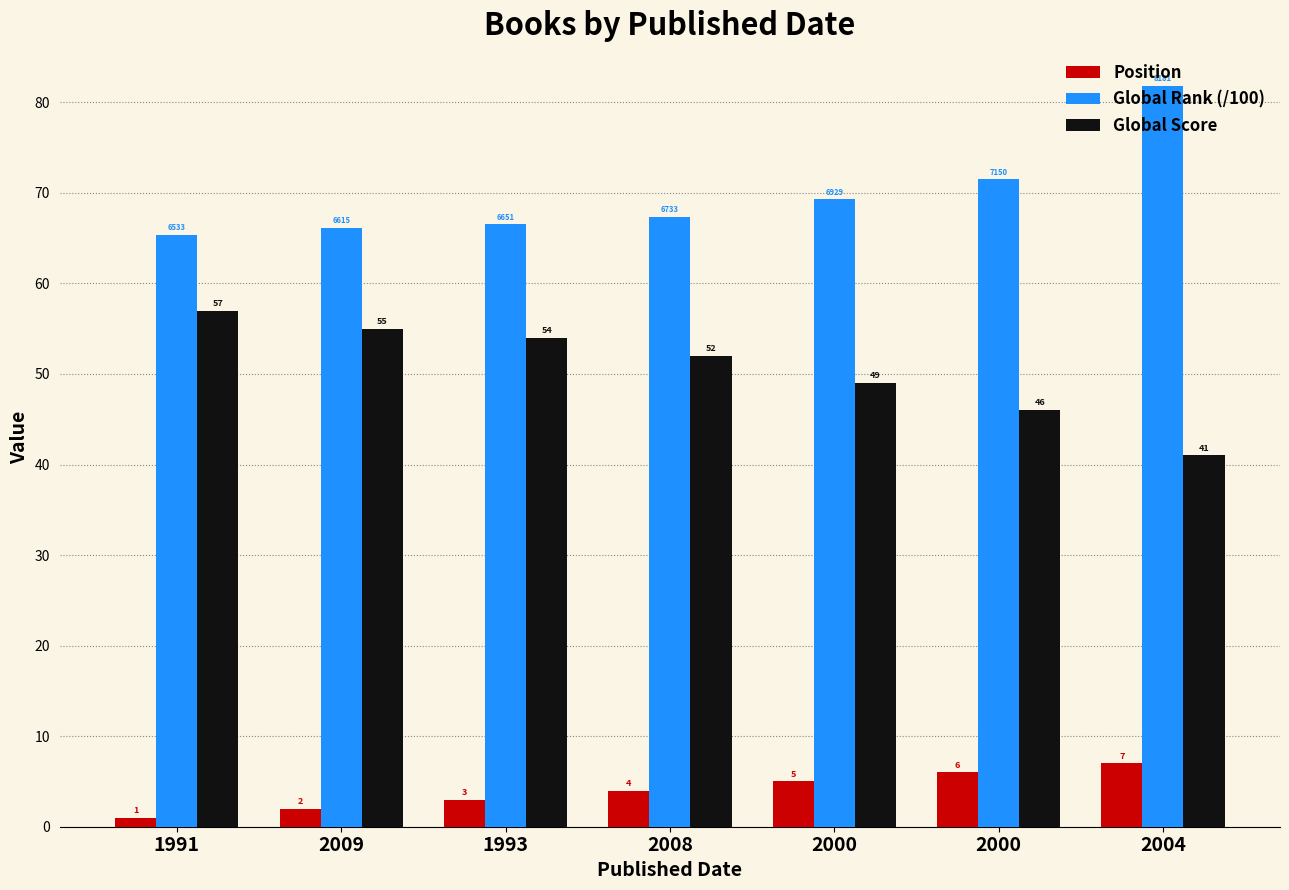

Does the chart contain any negative values?

No